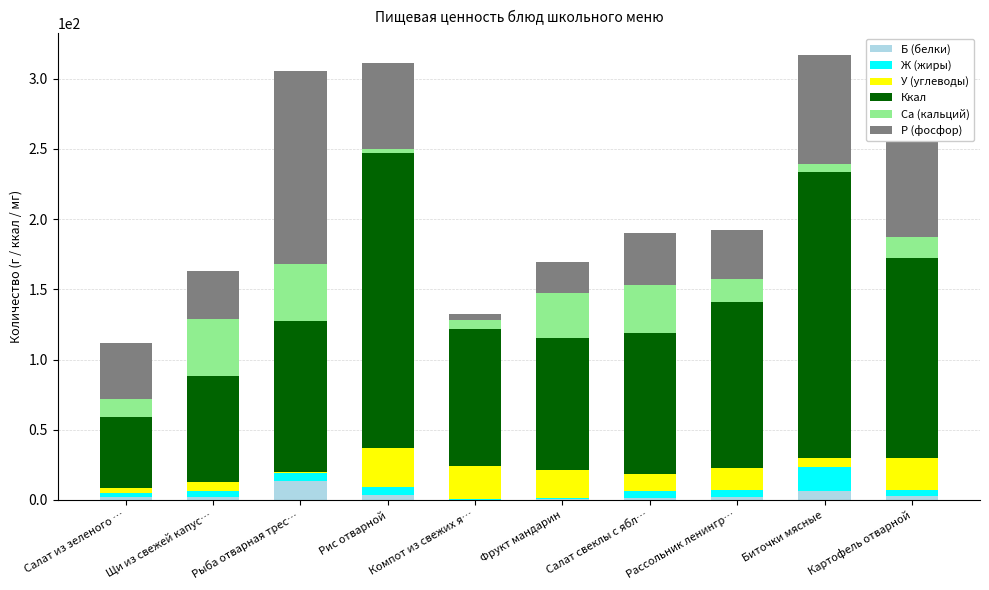

Which category has the highest value in the Б (белки) series?

Рыба отварная трес…